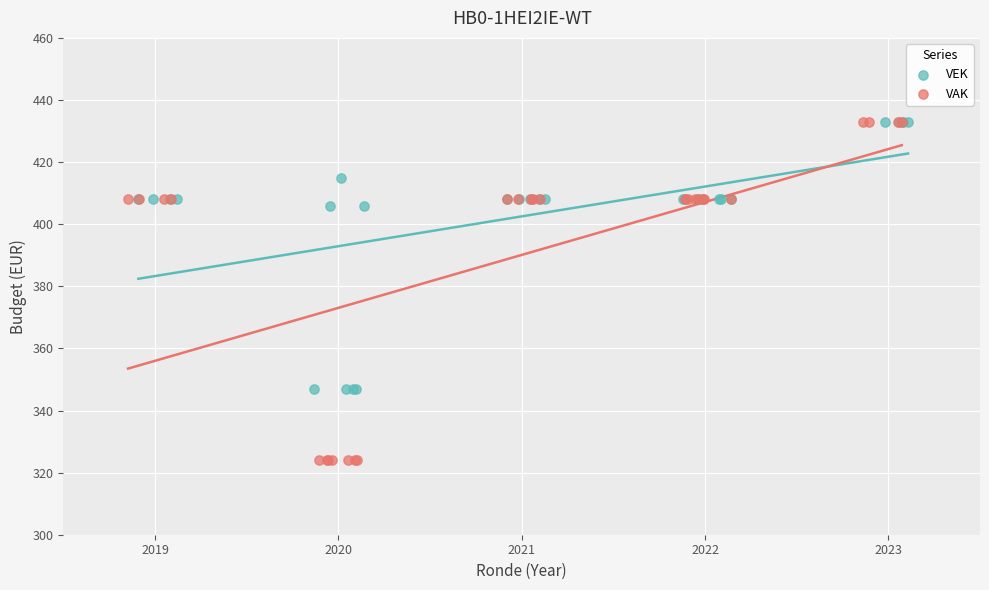

Which series contains the lowest Y value?

VAK